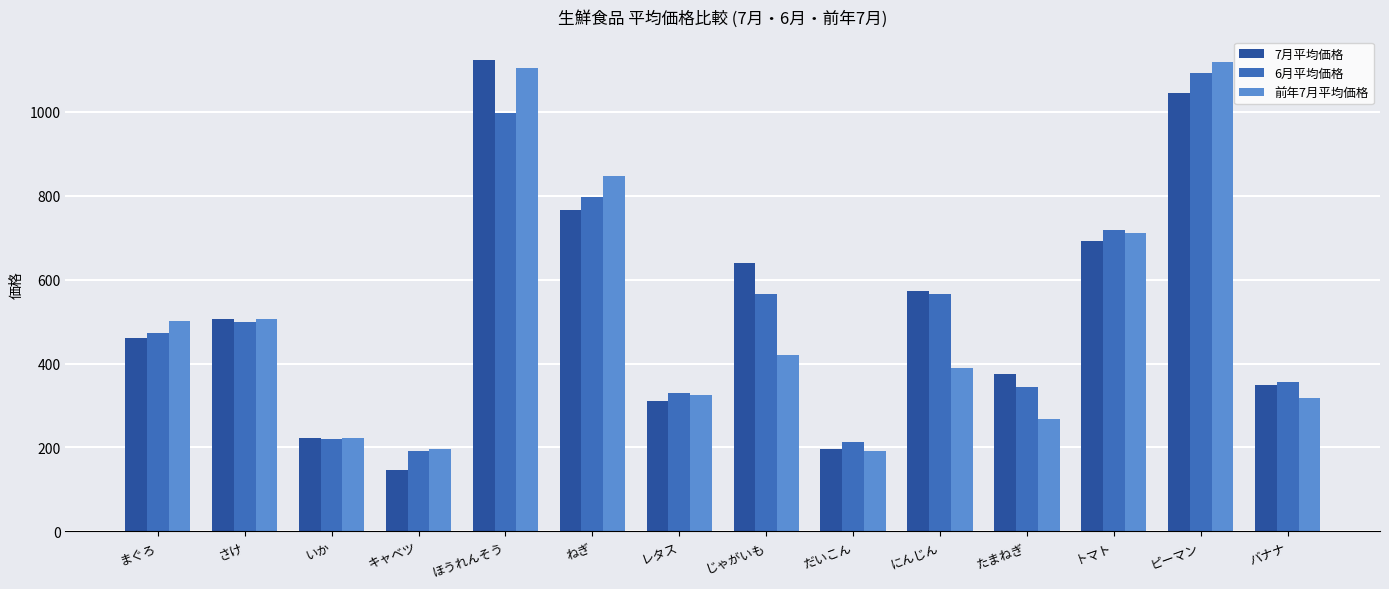

The 7月平均価格 series shows 275 at さけ. True or false?

False